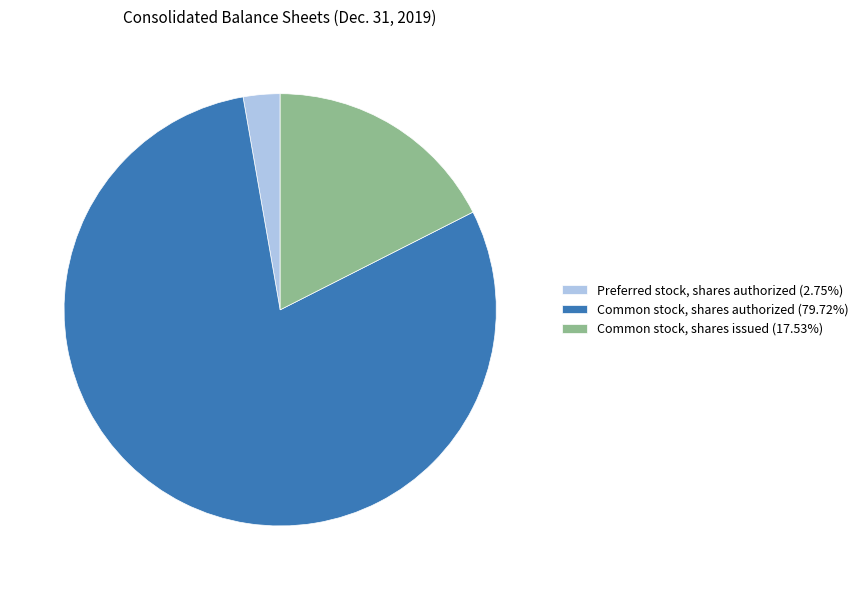

Do Common stock, shares authorized (79.72%) and Common stock, shares issued (17.53%) together represent more than half of the pie?

Yes